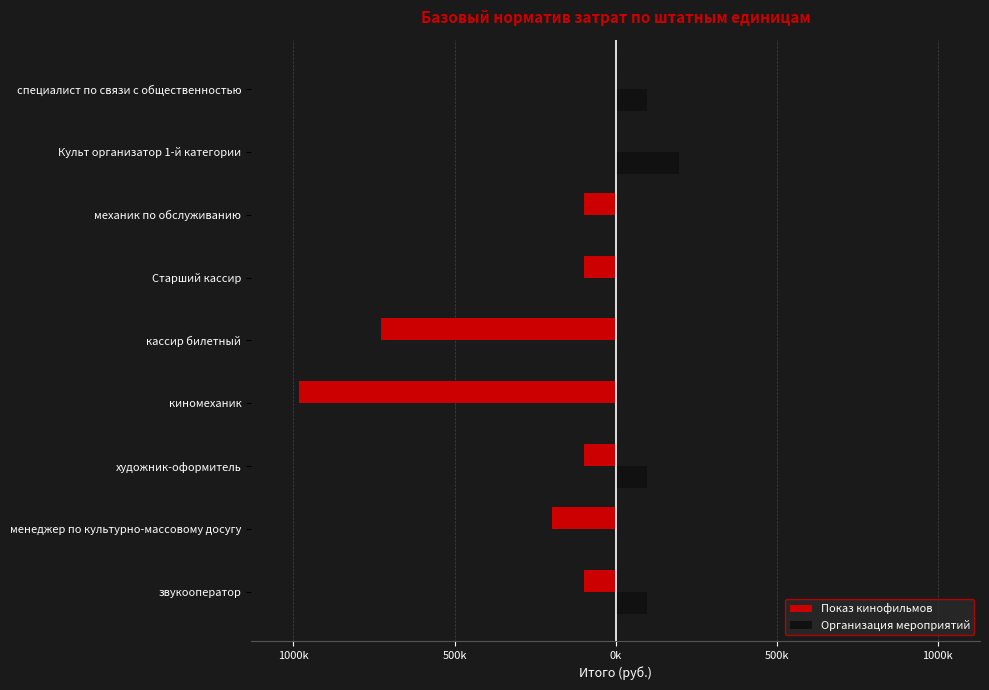

What are all the series names shown in the legend?

Показ кинофильмов, Организация мероприятий